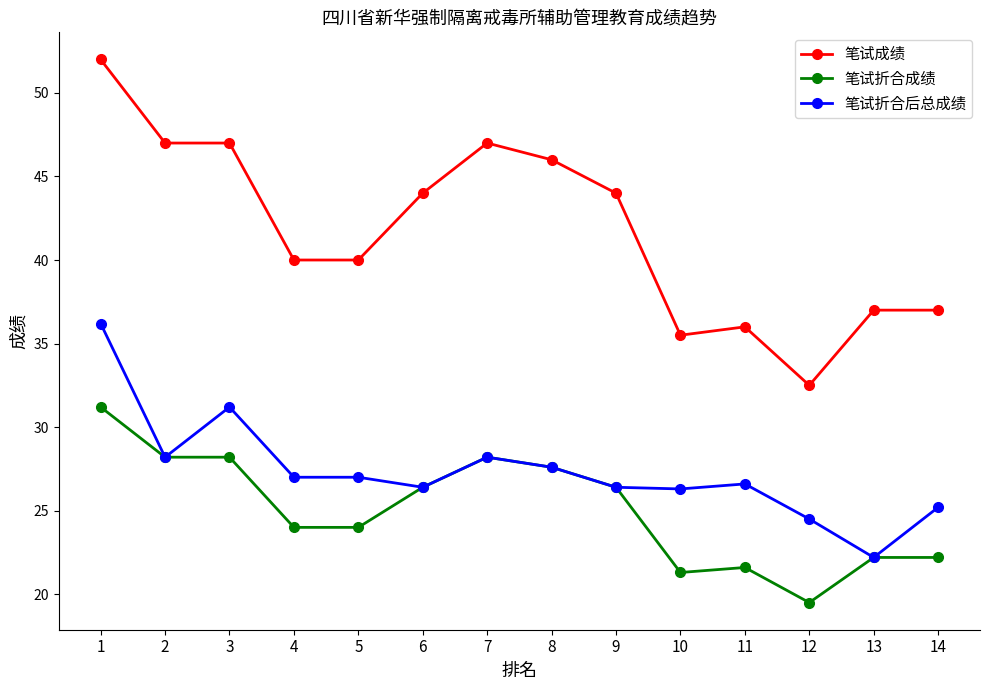

At which label does 笔试折合成绩 first exceed 26?

1